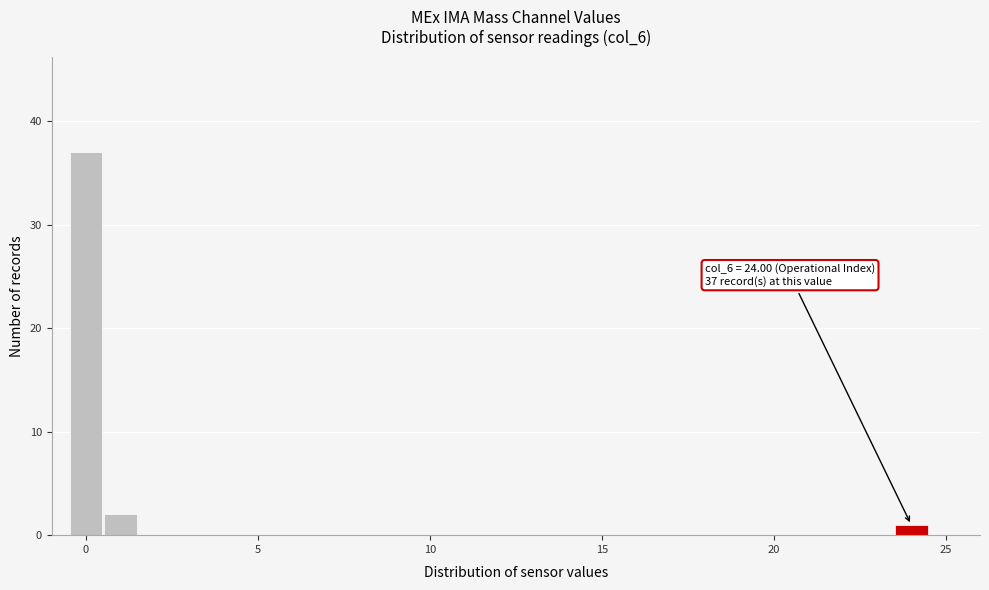

Read against the x-axis, roughly where is the centre of the tallest bar?

0.0